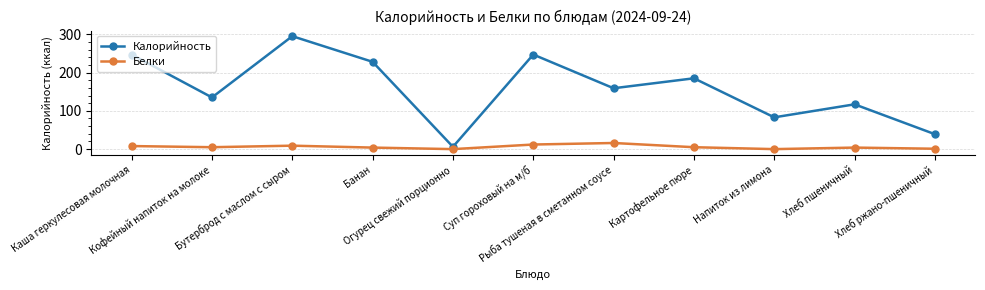

Rank the series by their average value, from highest to lowest.

Калорийность, Белки